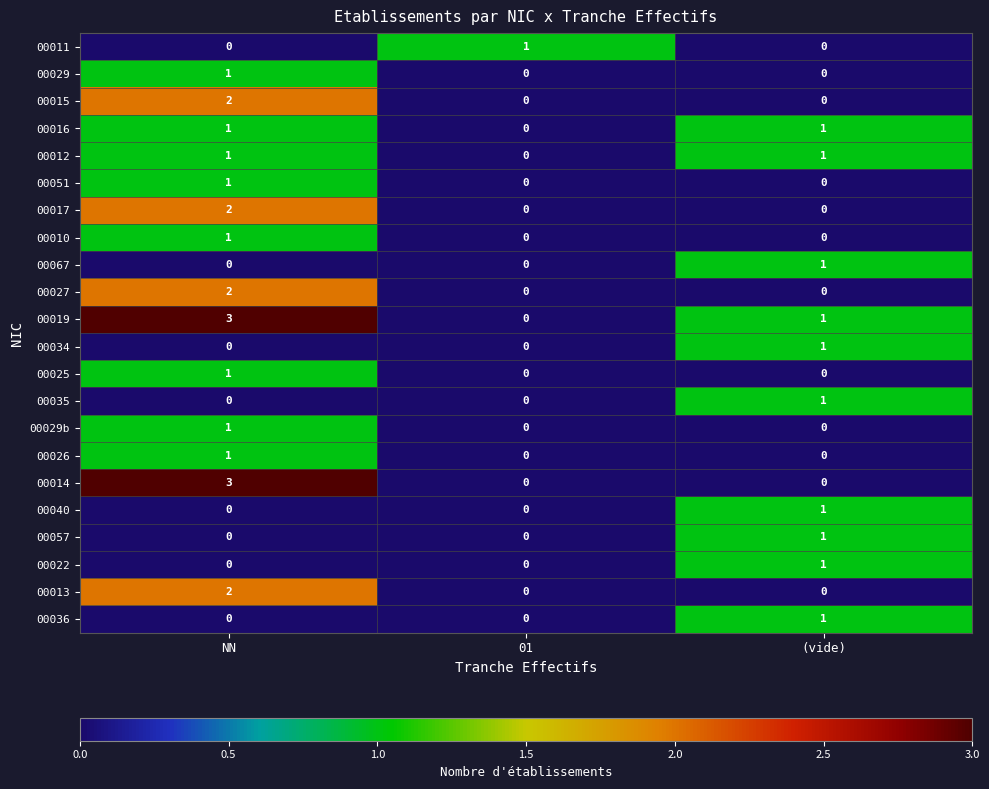

True or false: 00027 has a value of 0 at (vide).

True